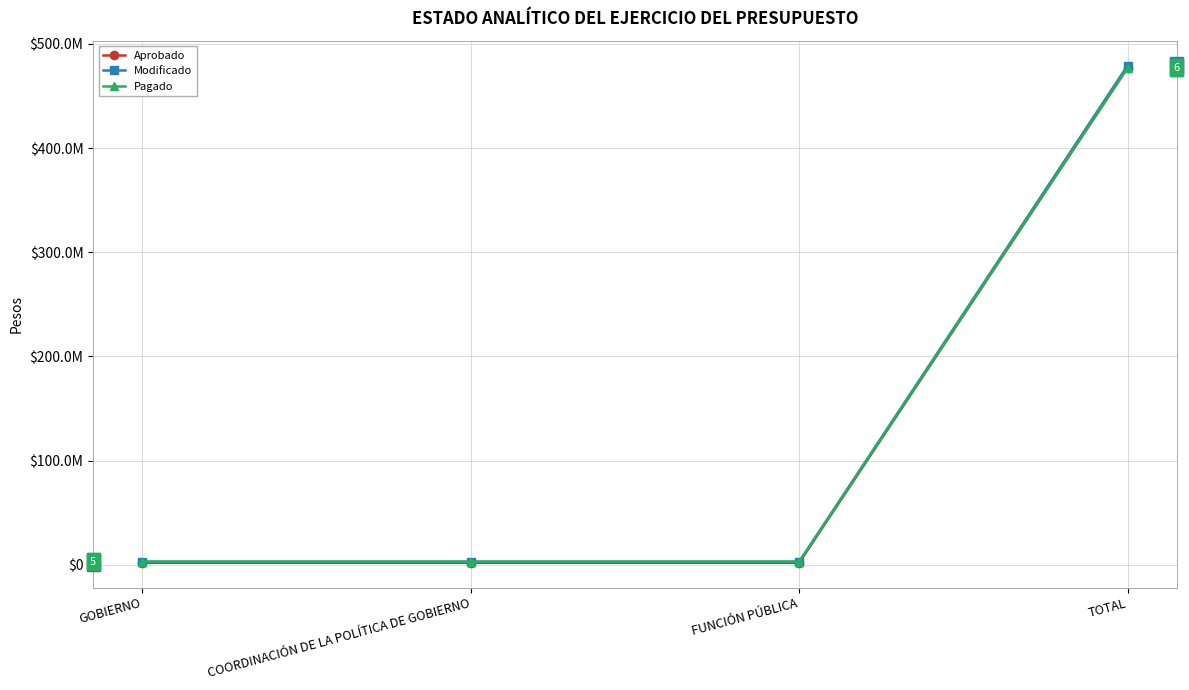

What is the sum of all Pagado values?

486353565.9